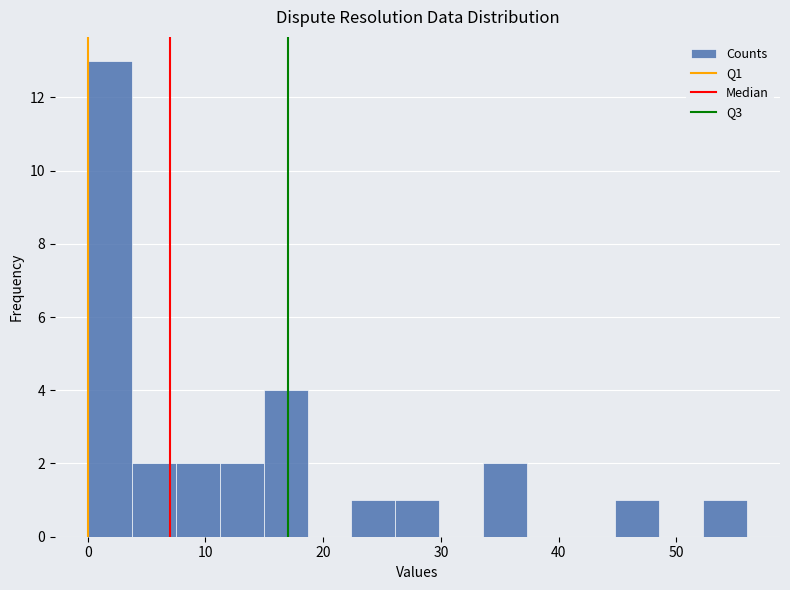

Around what value on the x-axis is the tallest bar? Give the approximate position of its centre, as read against the axis.

2